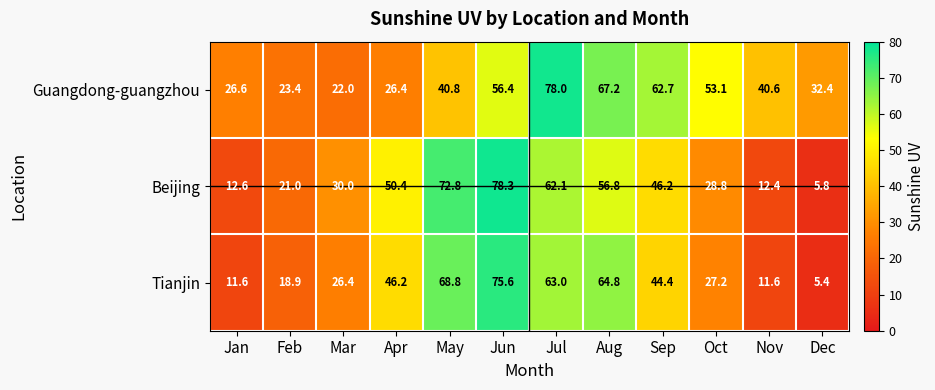

What is the difference between the Tianjin values at Aug and Feb?

45.9